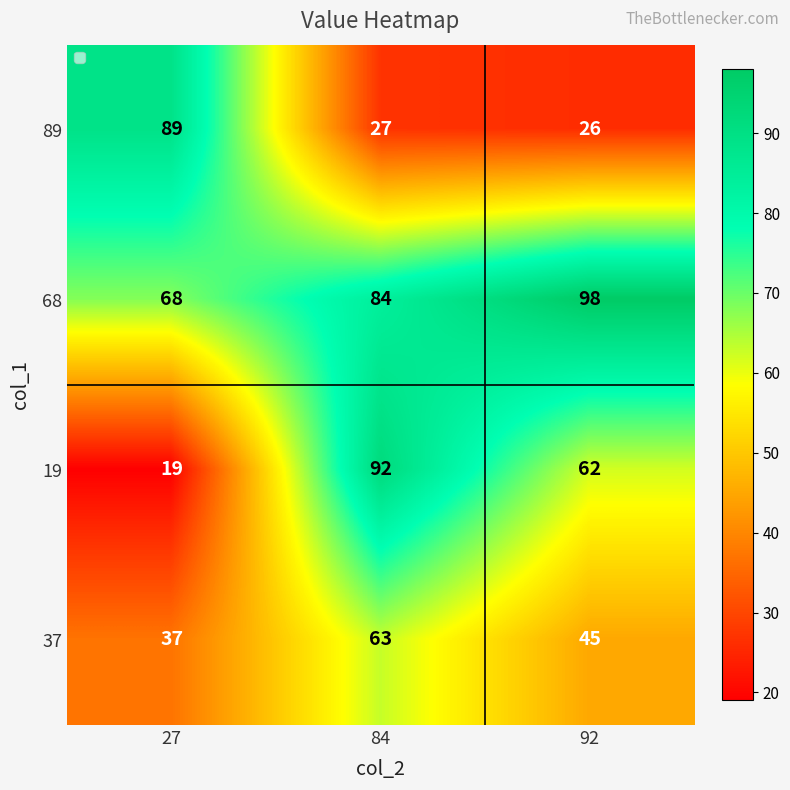

What is the spread (max minus min) of values at 27?

70